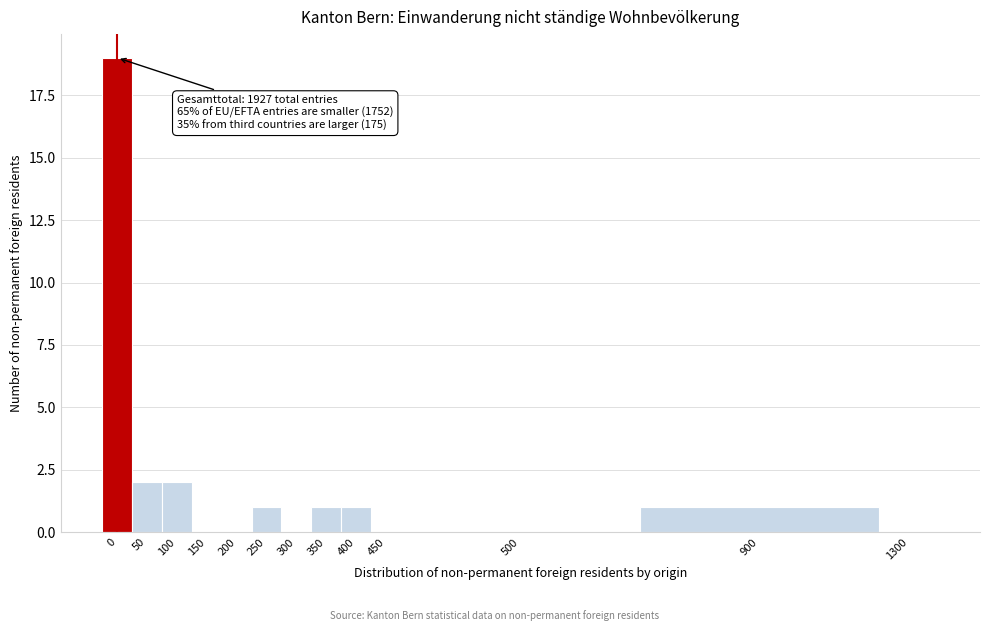

Reading left to right, what are all the values shown in this chart?

0=19	50=2	100=2	150=0	200=0	250=1	300=0	350=1	400=1	450=0	500=0	900=1	1300=0